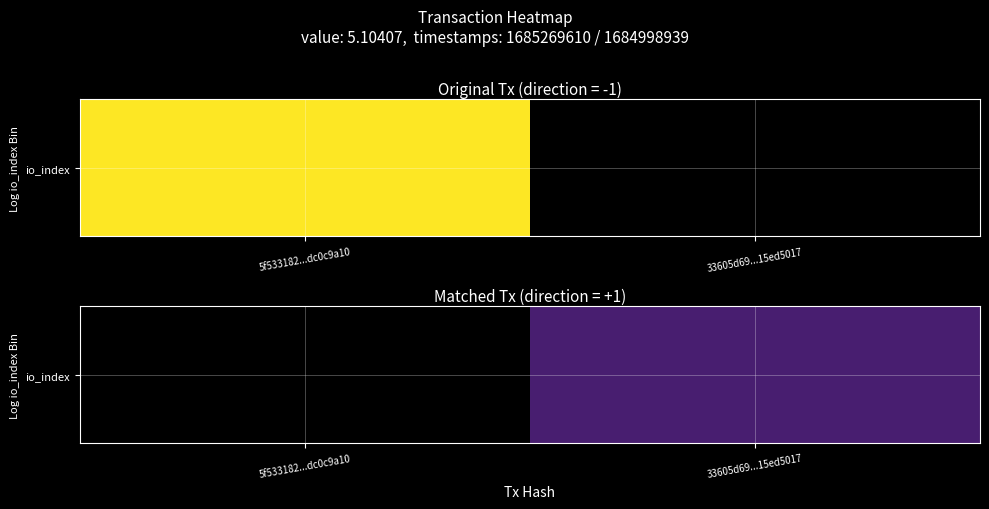

At which category does the chart reach its minimum across all series?

33605d69...15ed5017